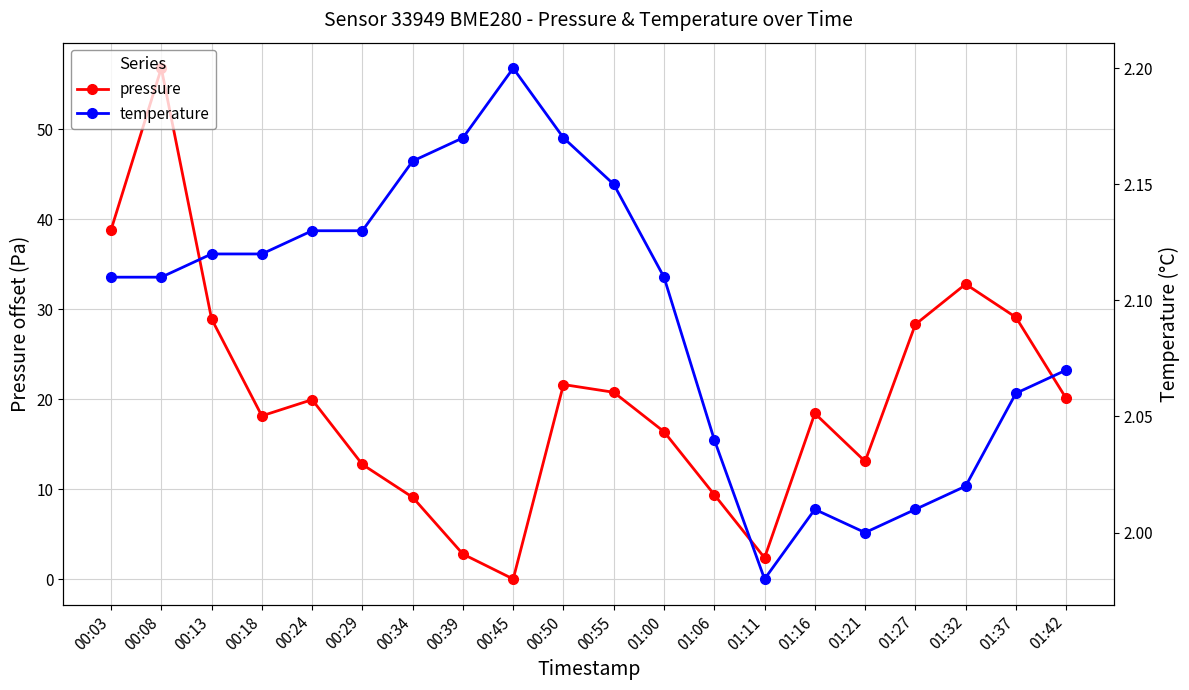

Is it true that pressure equals 9.1 at 00:34?

True